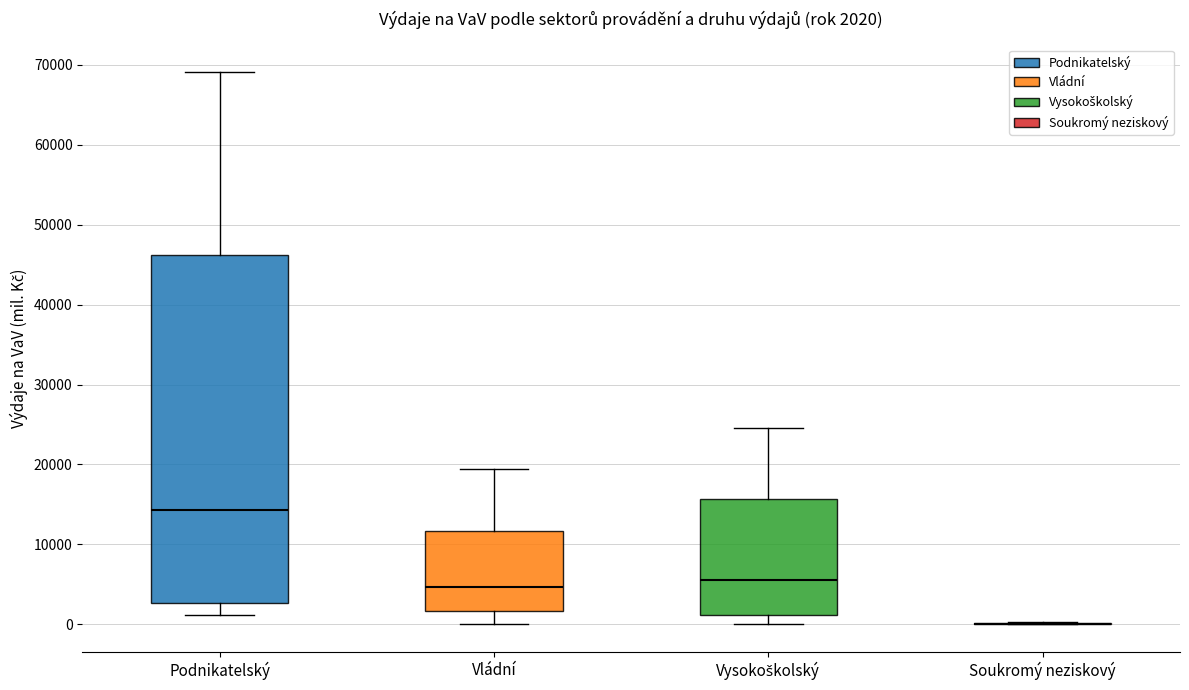

Comparing the boxes themselves (not the whiskers), which one is the tallest?

Podnikatelský